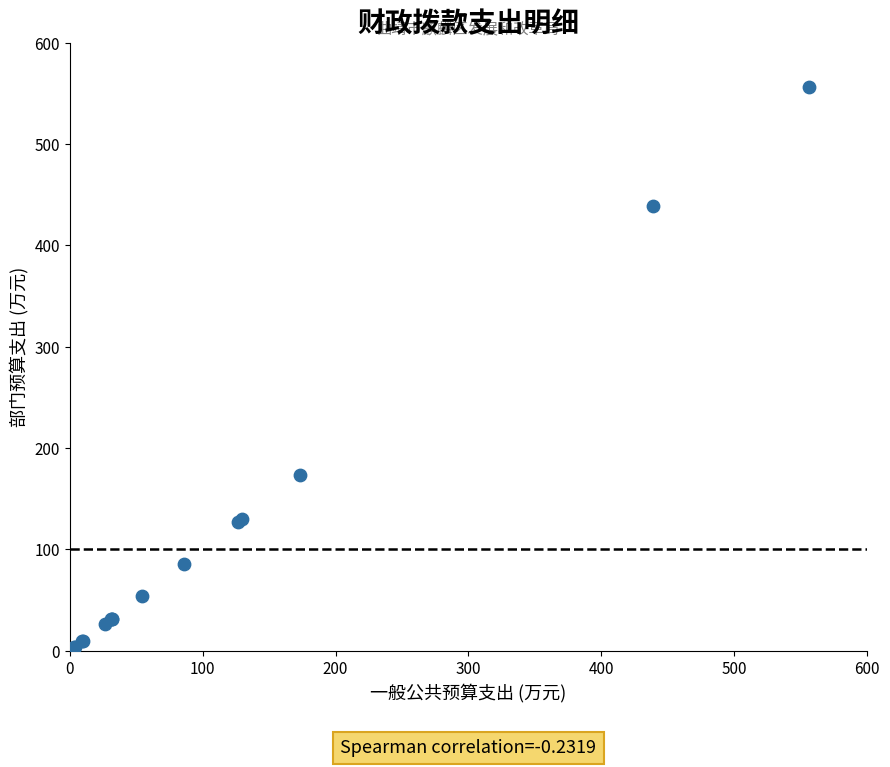

What Y value in the scatter plot is closest to 278?

173.0